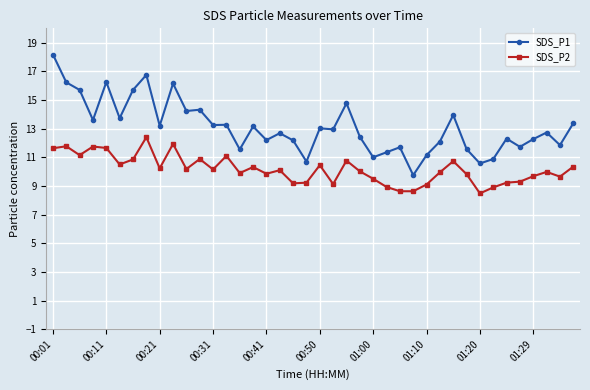

True or false: SDS_P2 has more than 1 interior local peaks.

True